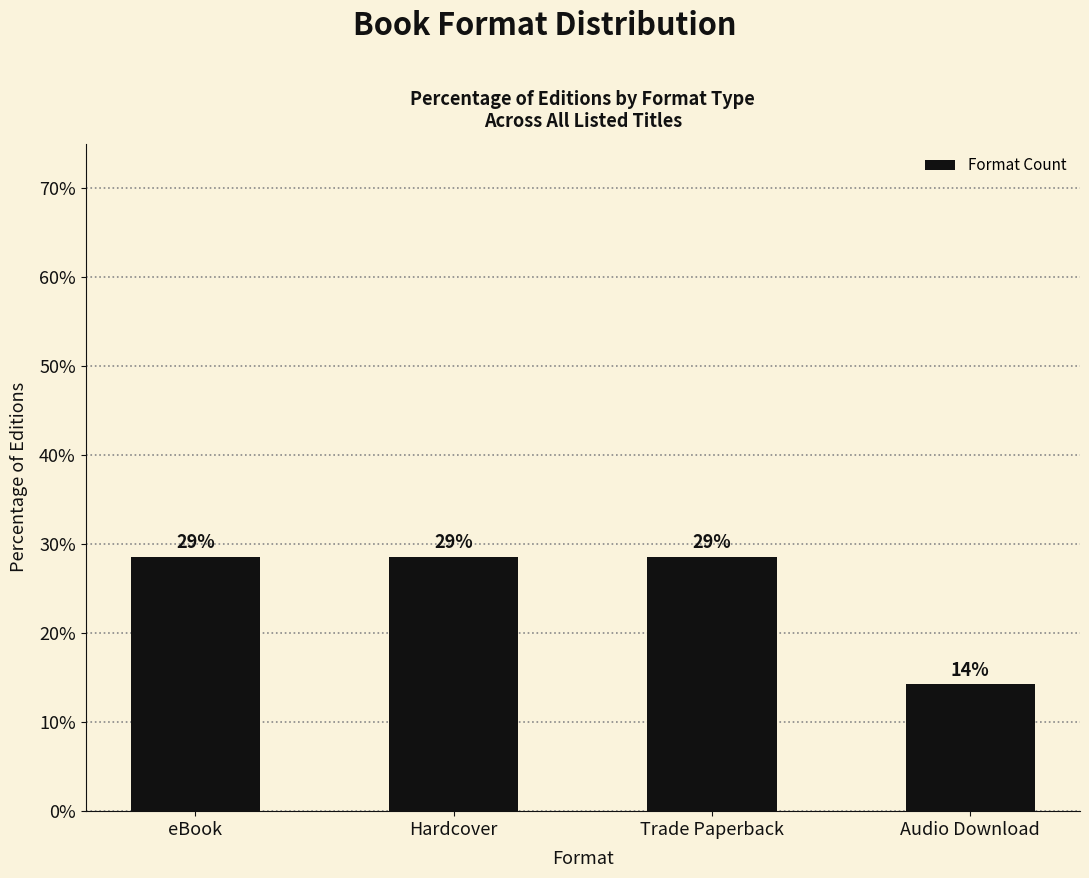

Approximately how many times larger is the value at Hardcover compared to eBook?

1.0